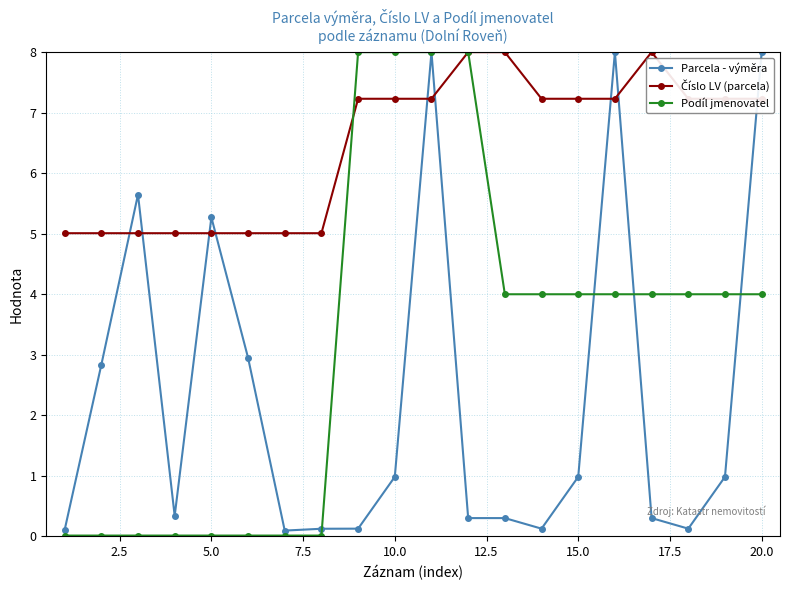

What is the maximum value for Podíl jmenovatel?

8.0